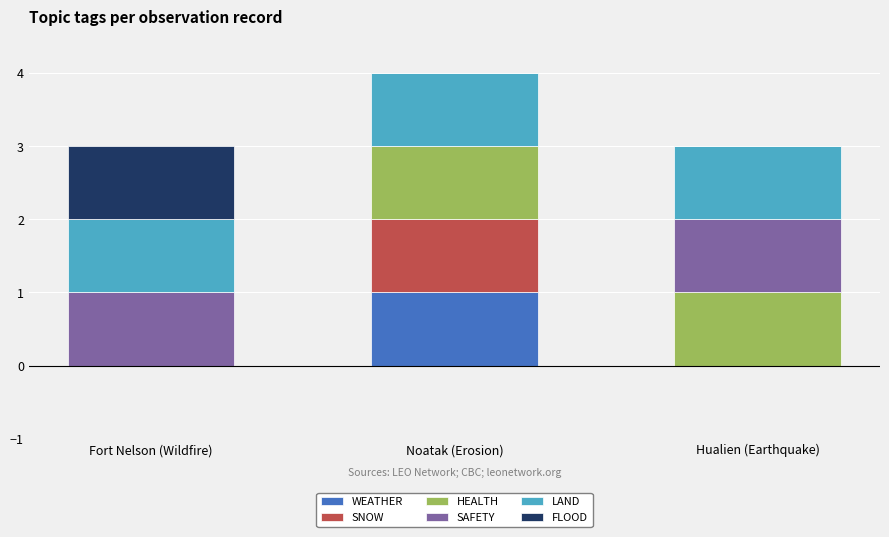

At which category is the sum across all series the highest?

Noatak (Erosion)